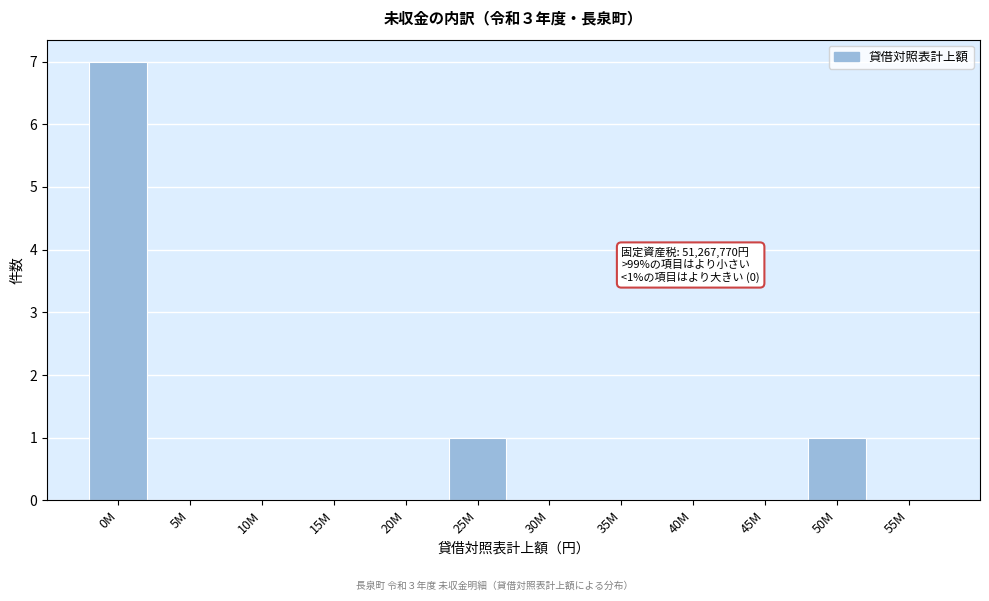

Reading right to left, extract all data points from this chart.

55M=0	50M=1	45M=0	40M=0	35M=0	30M=0	25M=1	20M=0	15M=0	10M=0	5M=0	0M=7